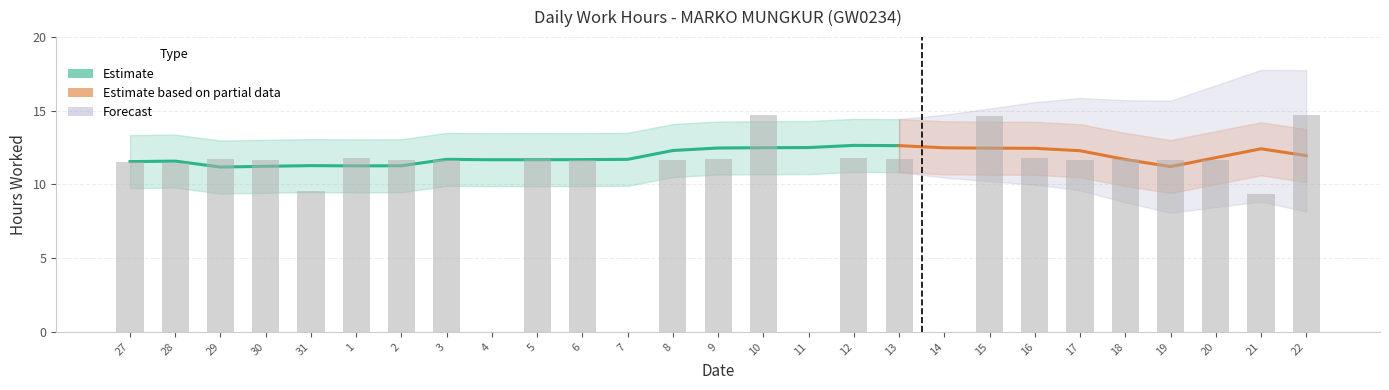

At which label does the data first exceed 11?

27